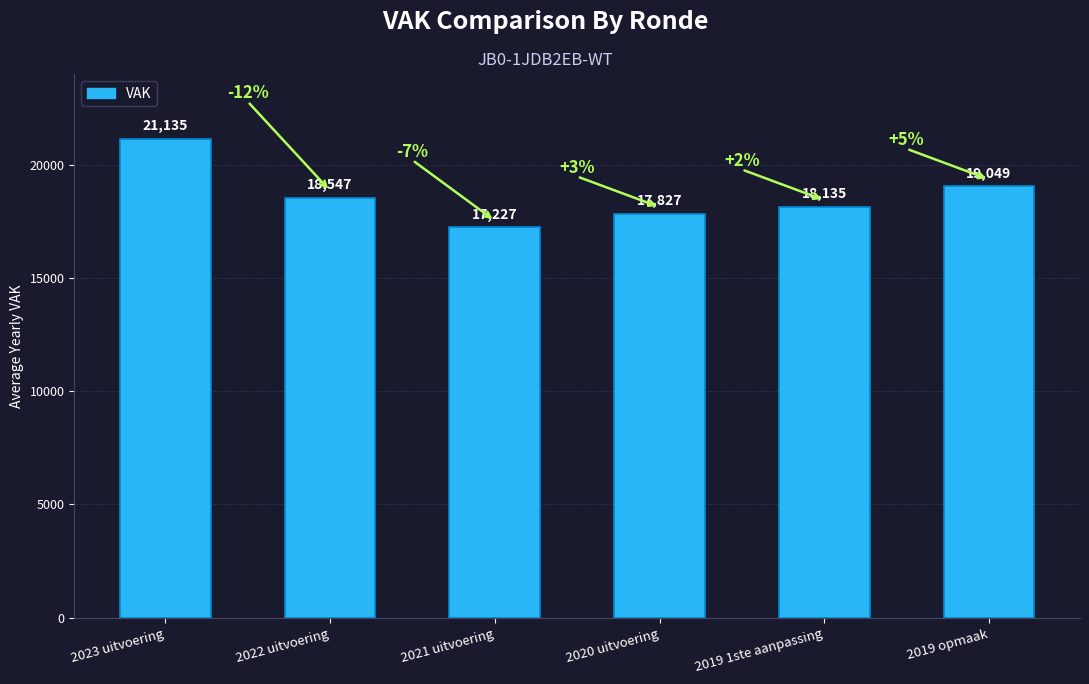

Which label corresponds to the smallest value in the chart?

2021 uitvoering